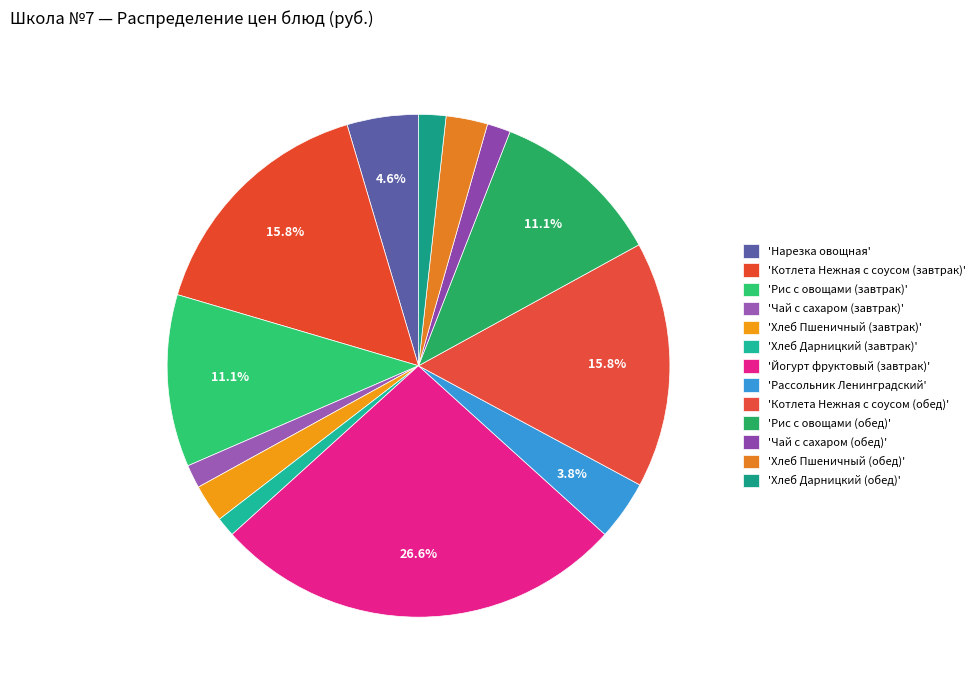

How many segments does this pie chart have?

13